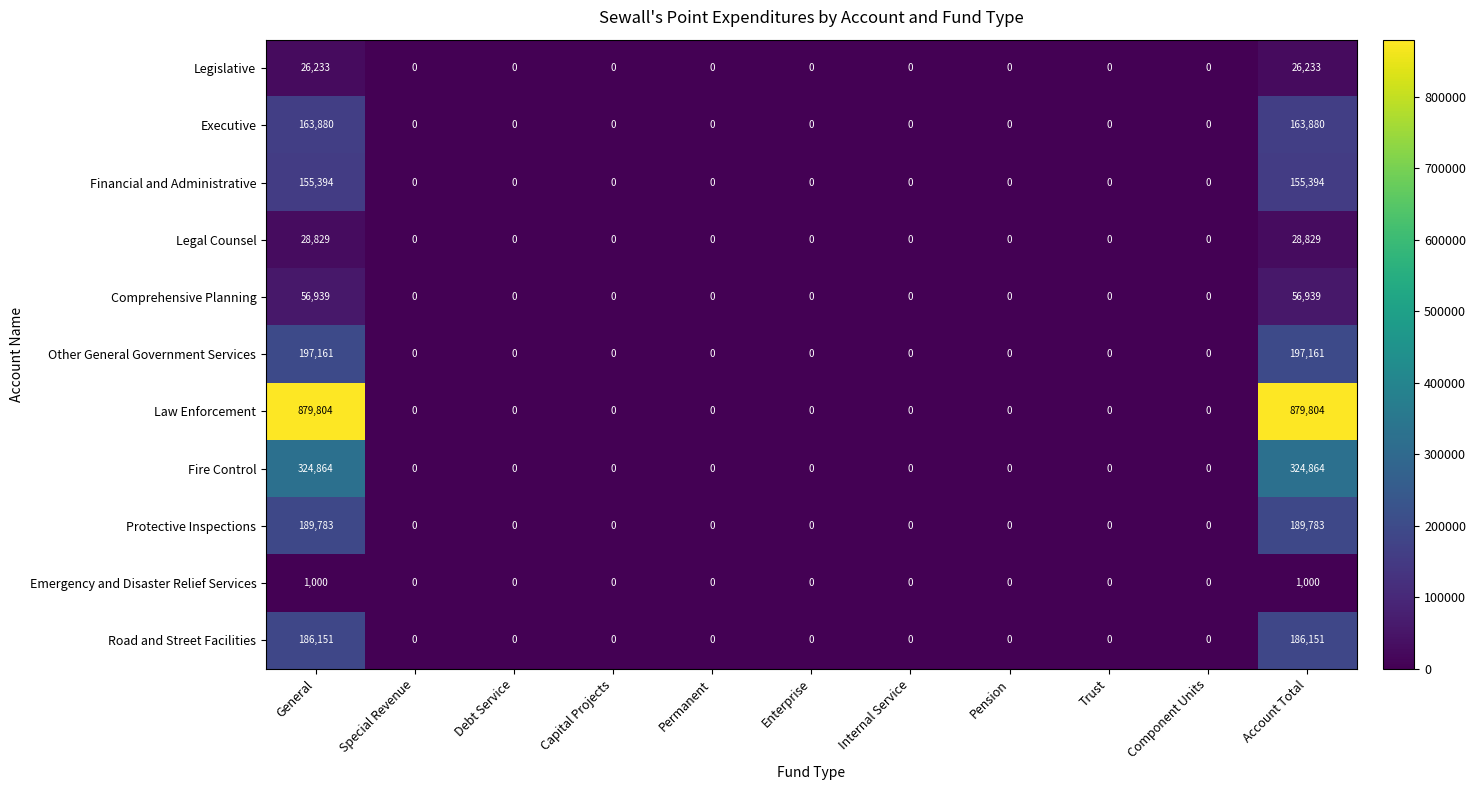

What is the difference between the second highest and minimum values in the Other General Government Services series?

197161